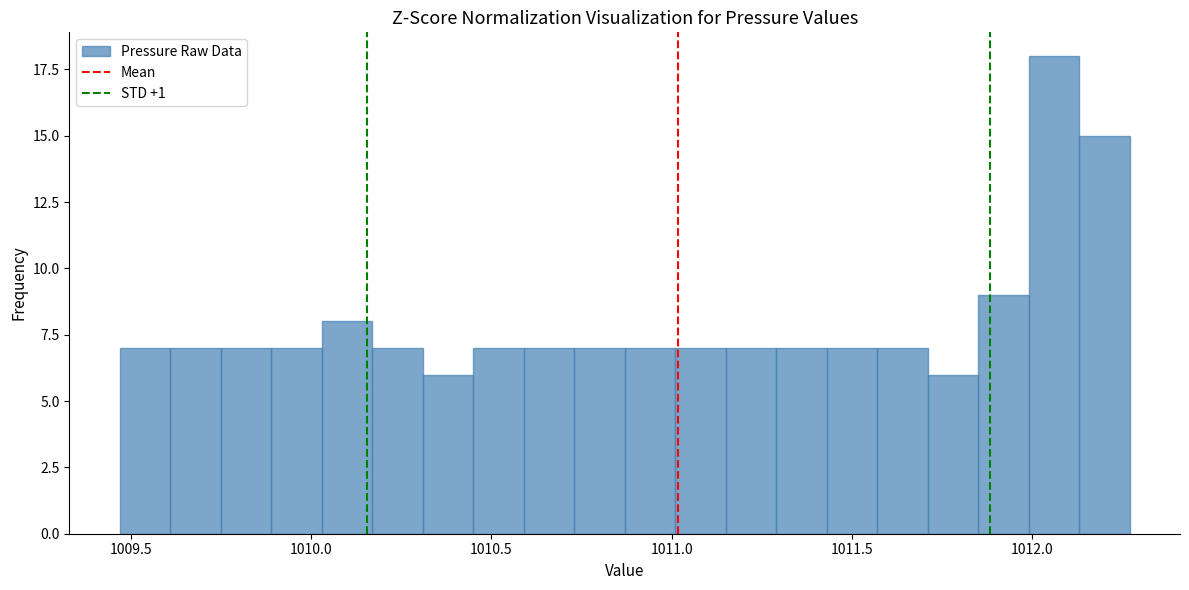

Around what value on the x-axis is the tallest bar? Give the approximate position of its centre, as read against the axis.

1012.05